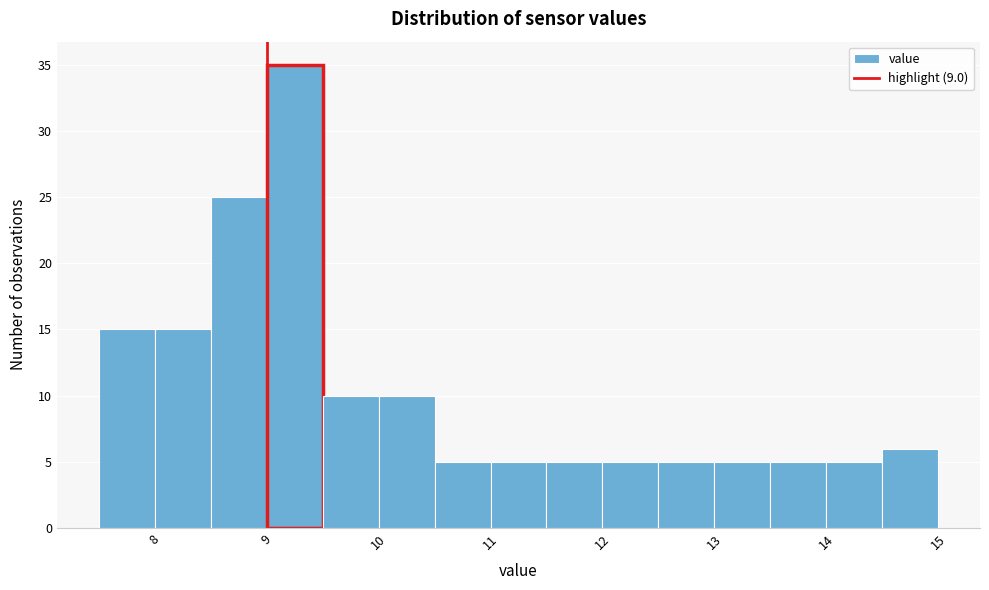

Over which range of the x-axis is the bar tallest?

9.0 to 9.5